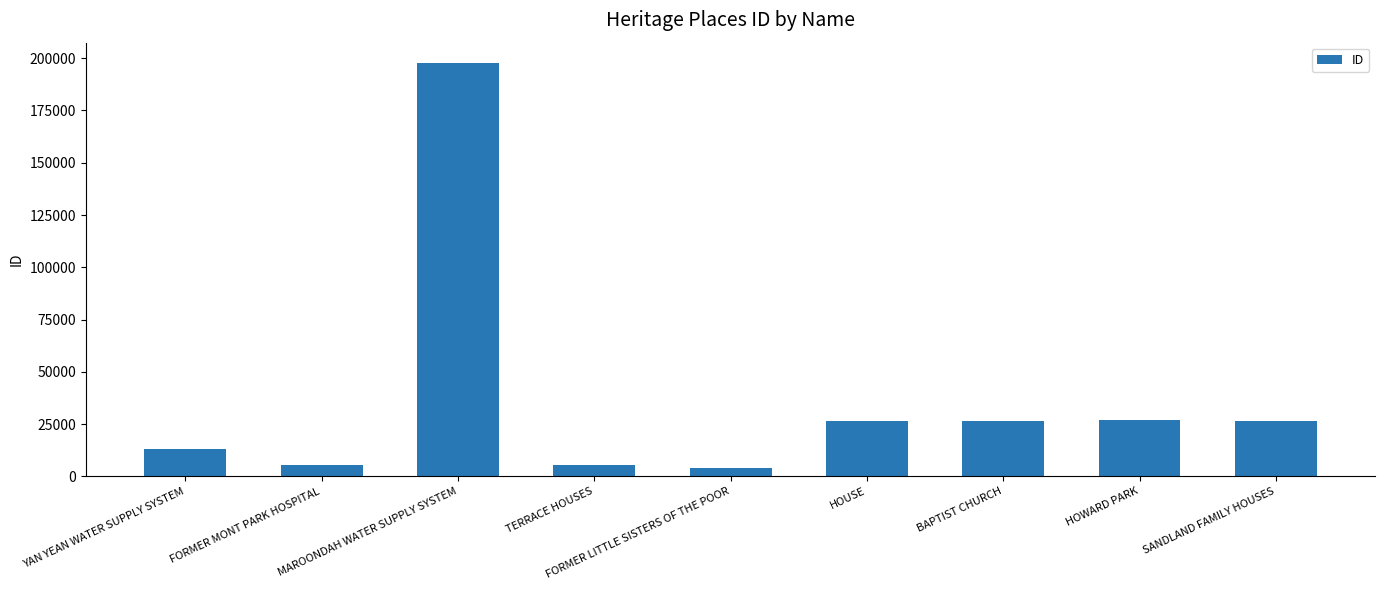

What is the ratio of the value at HOUSE to the value at YAN YEAN WATER SUPPLY SYSTEM?

2.0